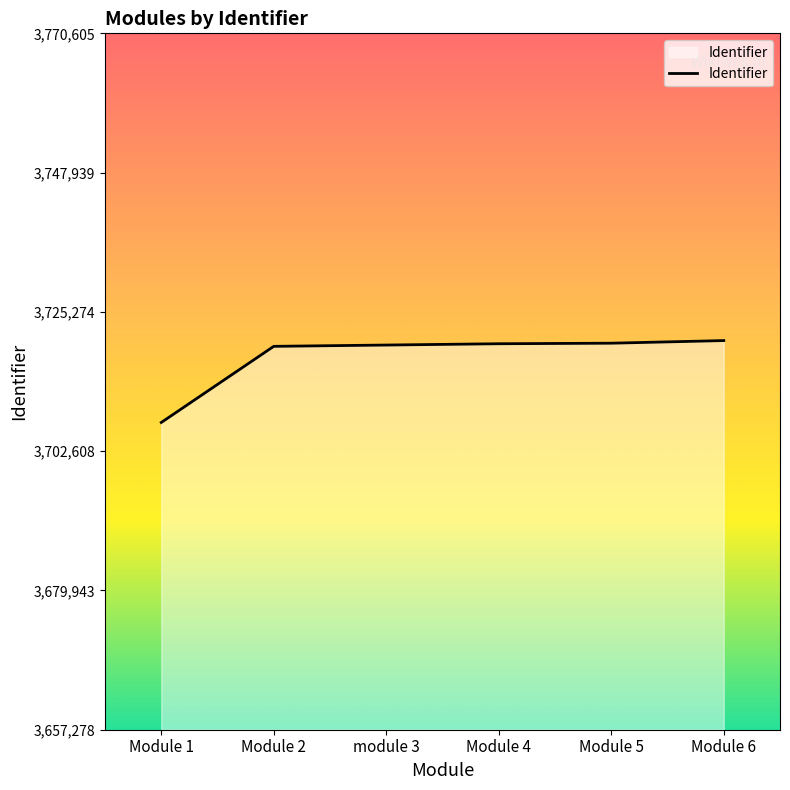

What is the difference between the maximum and minimum values?

13327